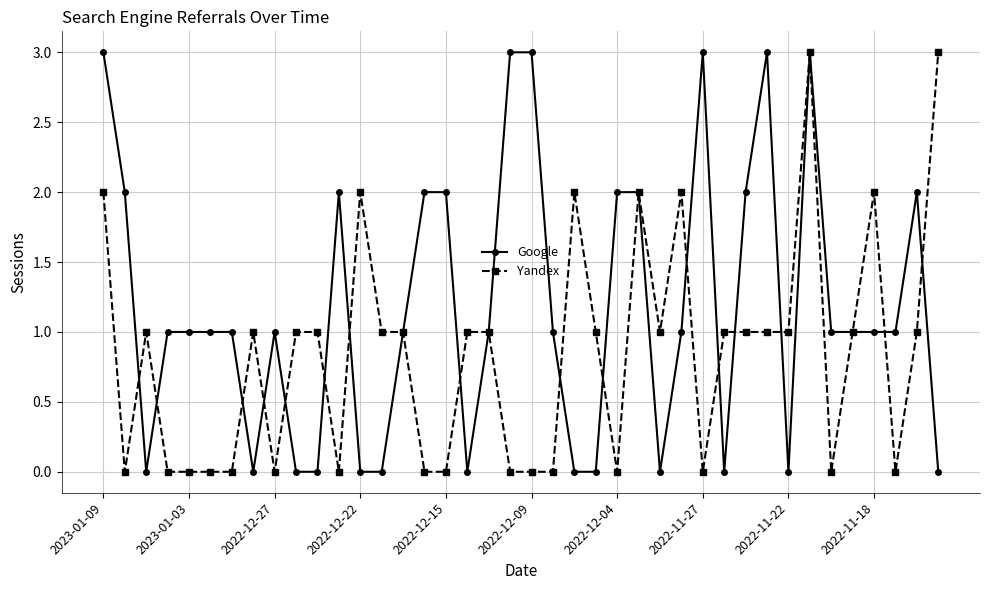

True or false: Yandex has more than 1 points higher than both neighbors.

True